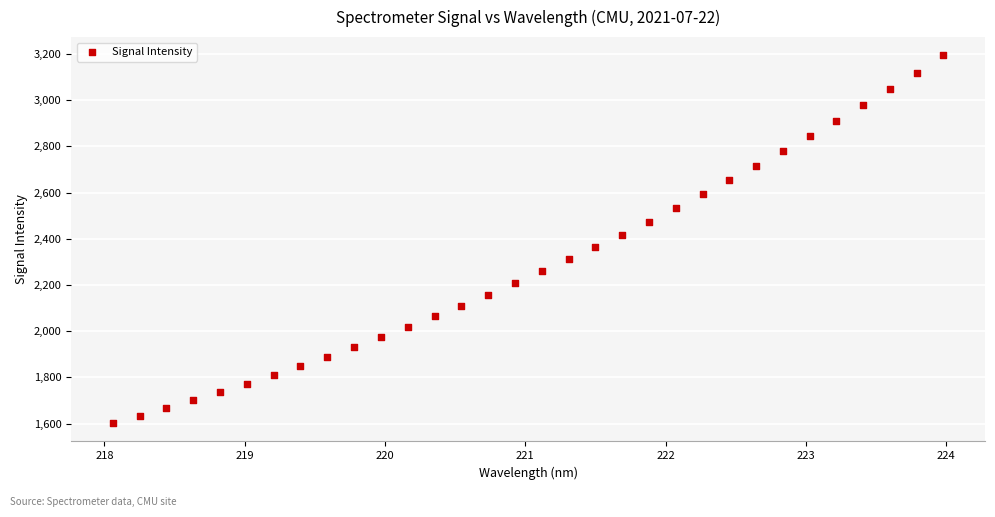

What is the range of Y values (max minus min)?

1590.8